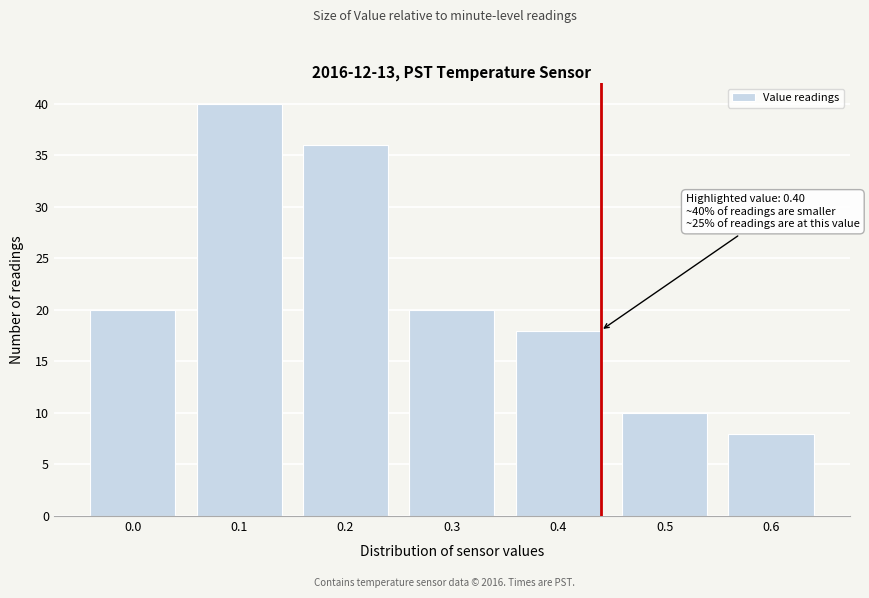

Reading left to right, transcribe all the data shown in this chart.

0.0=20	0.1=40	0.2=36	0.3=20	0.4=18	0.5=10	0.6=8